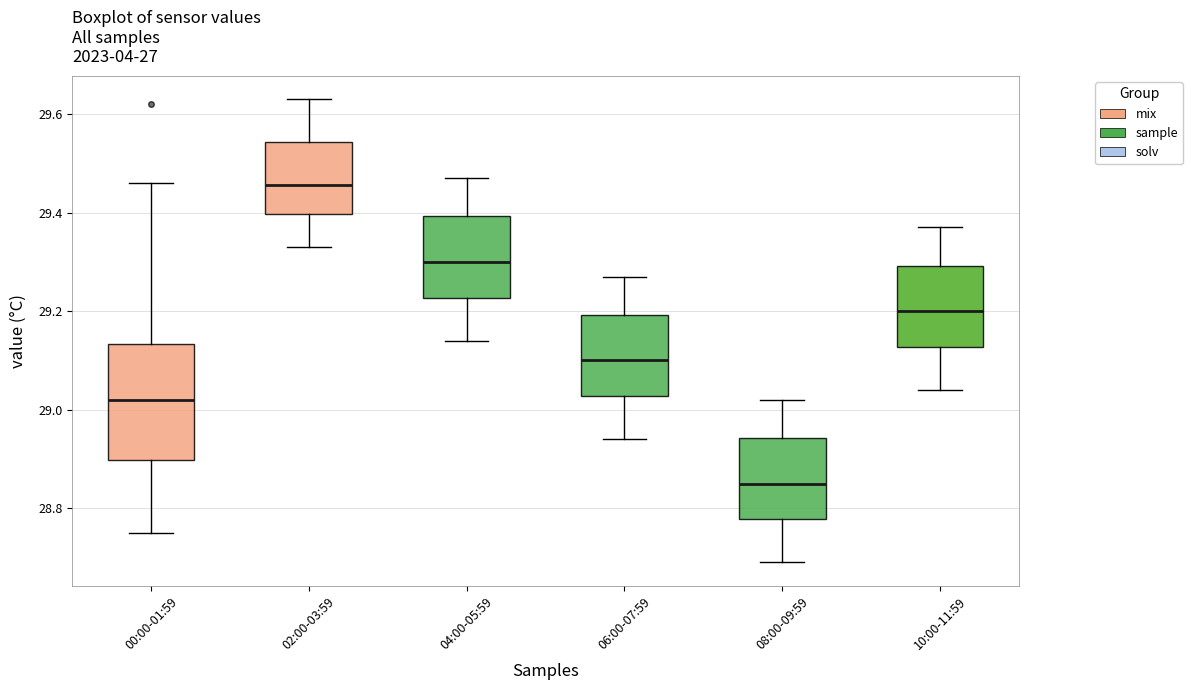

Which box is the tallest, from its lower edge to its upper edge?

00:00-01:59